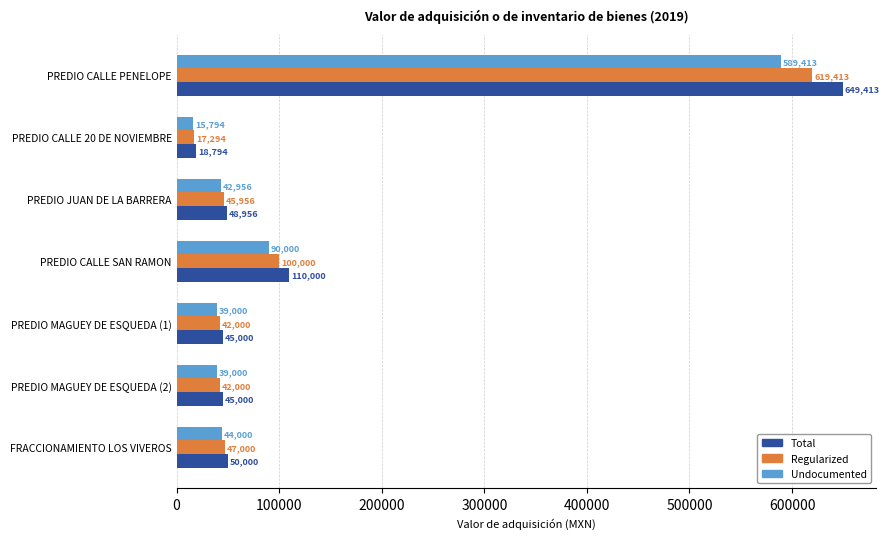

What is the sum of all Undocumented values?

860163.3